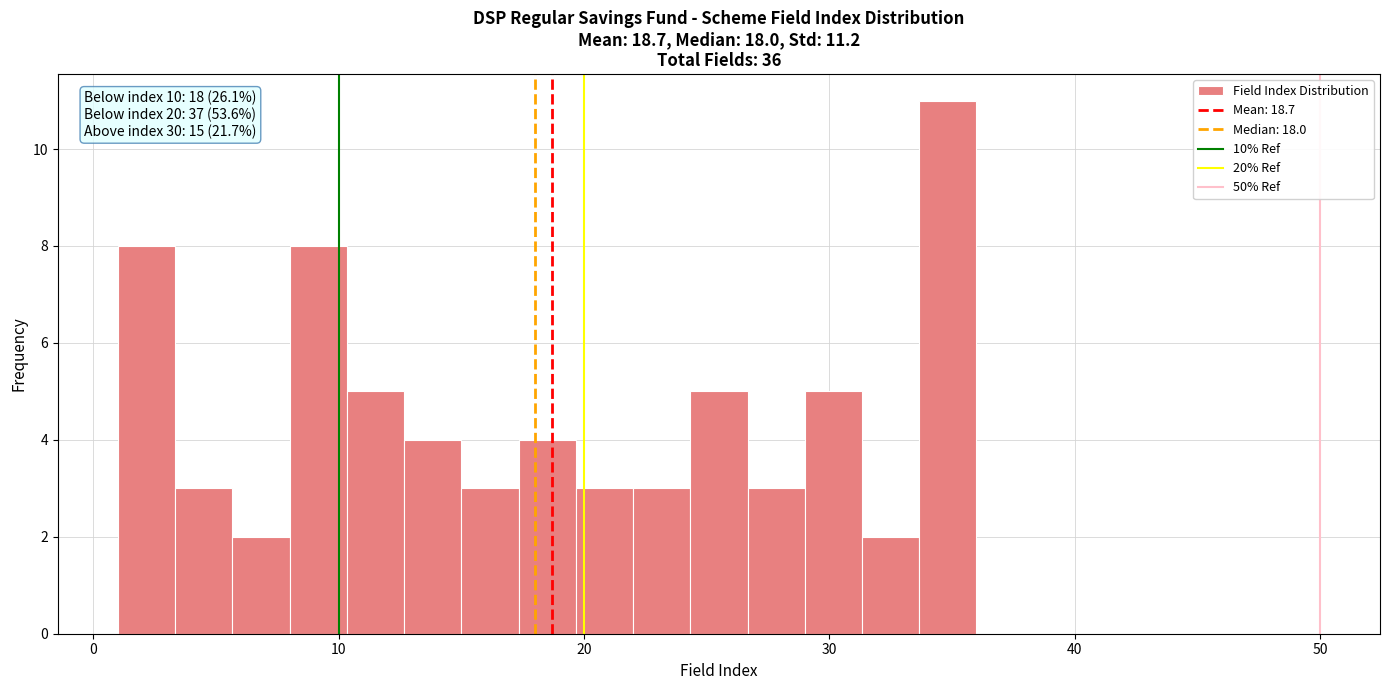

Read against the x-axis, roughly where is the centre of the tallest bar?

35